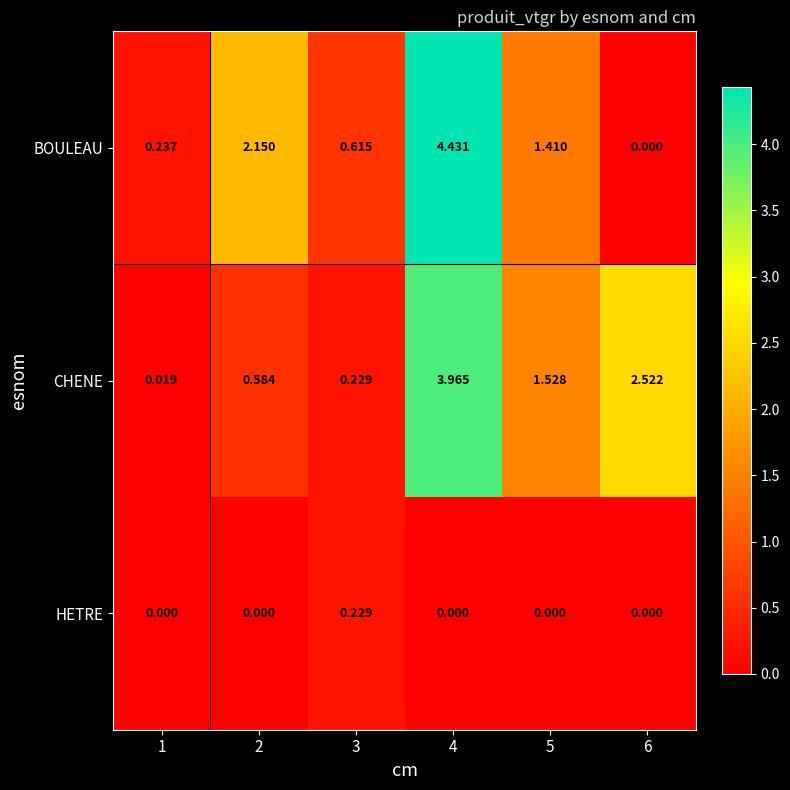

Between 4 and 6, which series saw the biggest shift?

BOULEAU